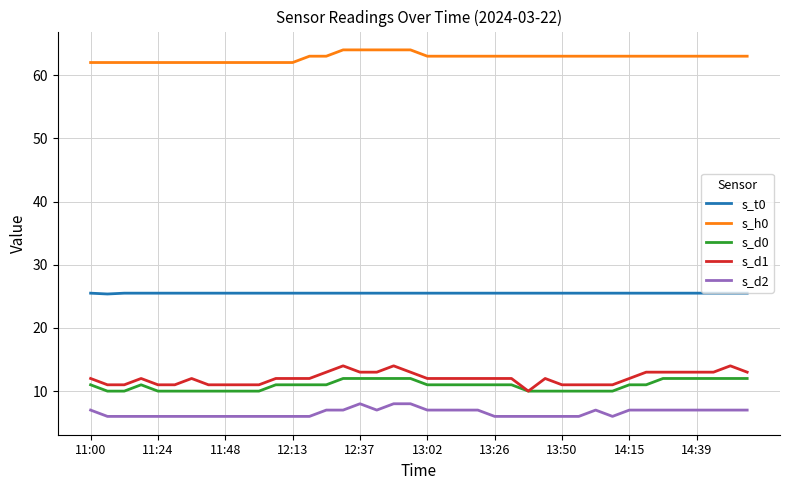

True or false: s_h0 and s_d1 cross at least once.

False